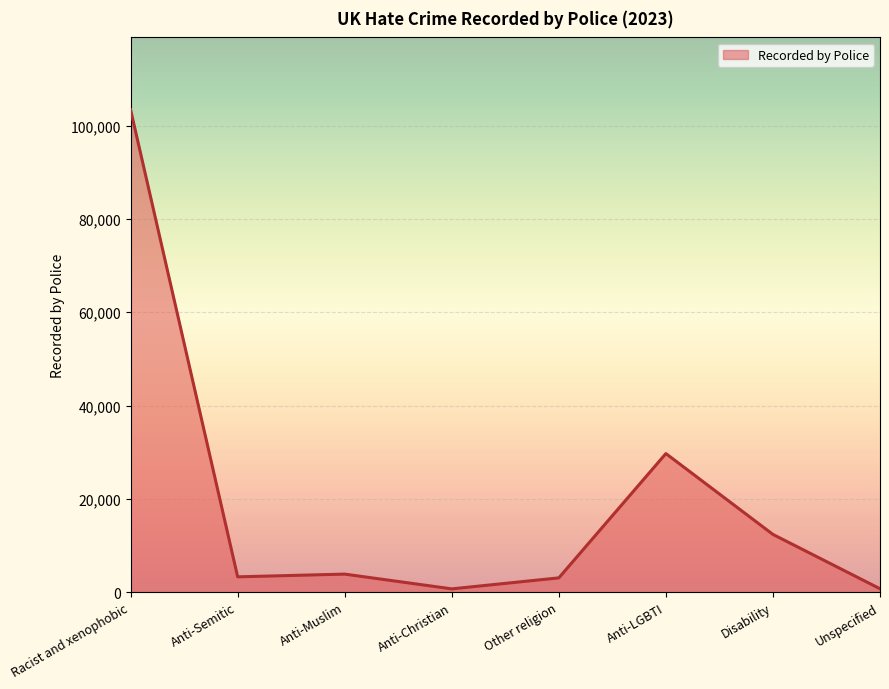

Which label corresponds to the largest value in the chart?

Racist and xenophobic